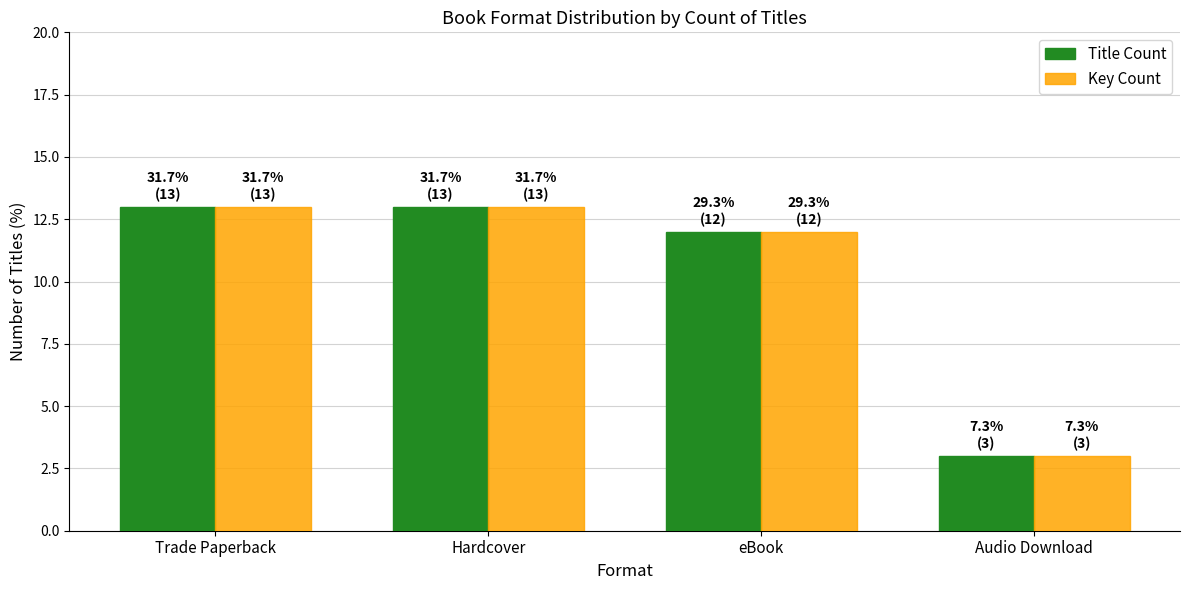

Is it true that Title Count equals 21 at eBook?

False